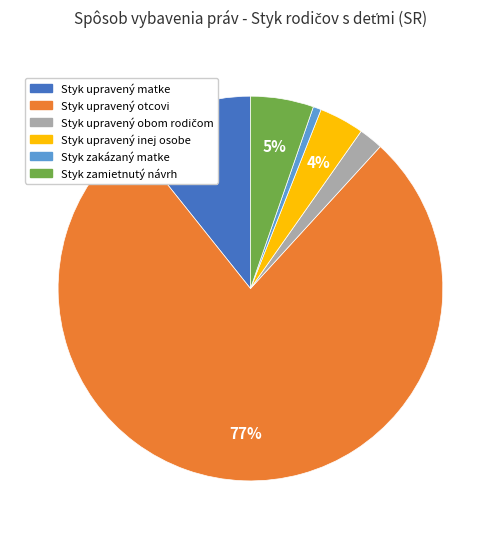

What is the smallest slice in the pie chart?

Styk zakázaný matke